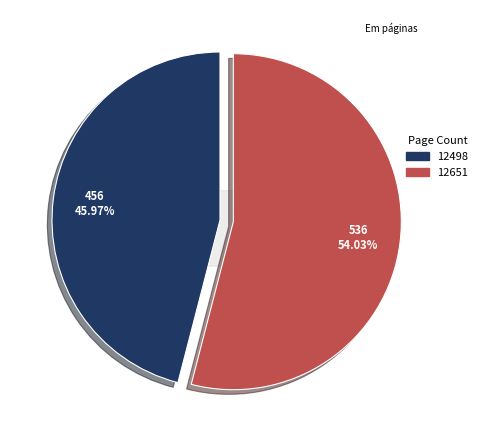

Which slice represents more than half of the pie?

12651